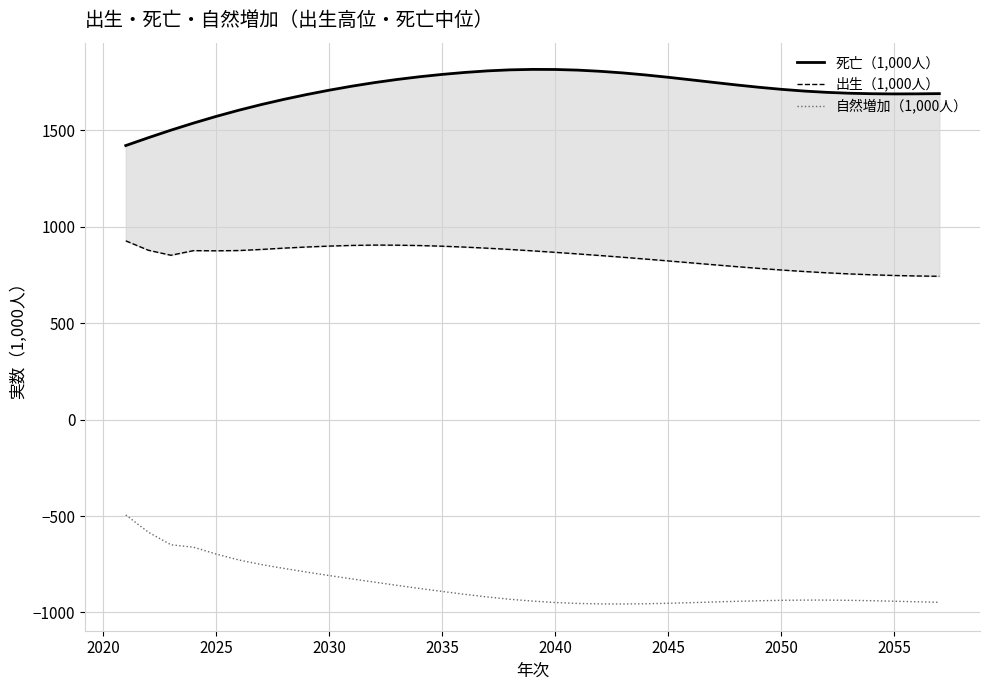

Rank the series by their average value, from highest to lowest.

死亡（1,000人）, 出生（1,000人）, 自然増加（1,000人）